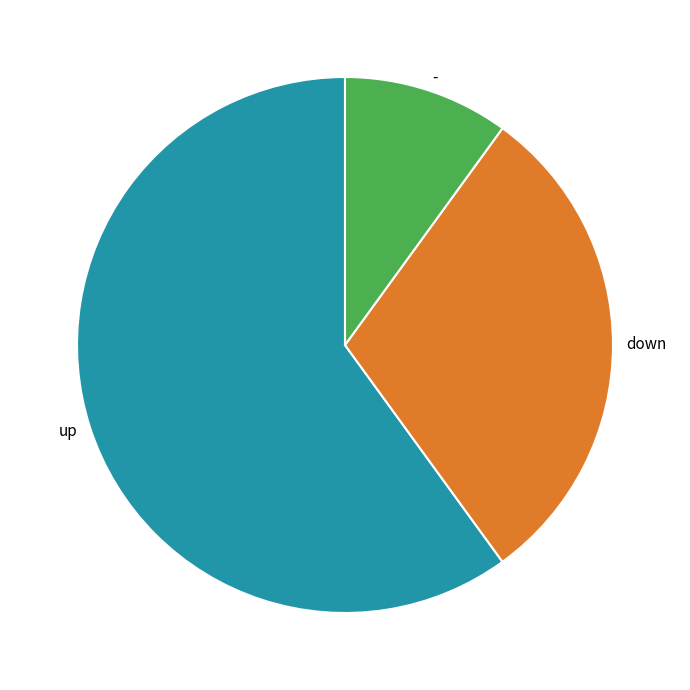

What is the ratio of the value at up to the value at down?

2.0